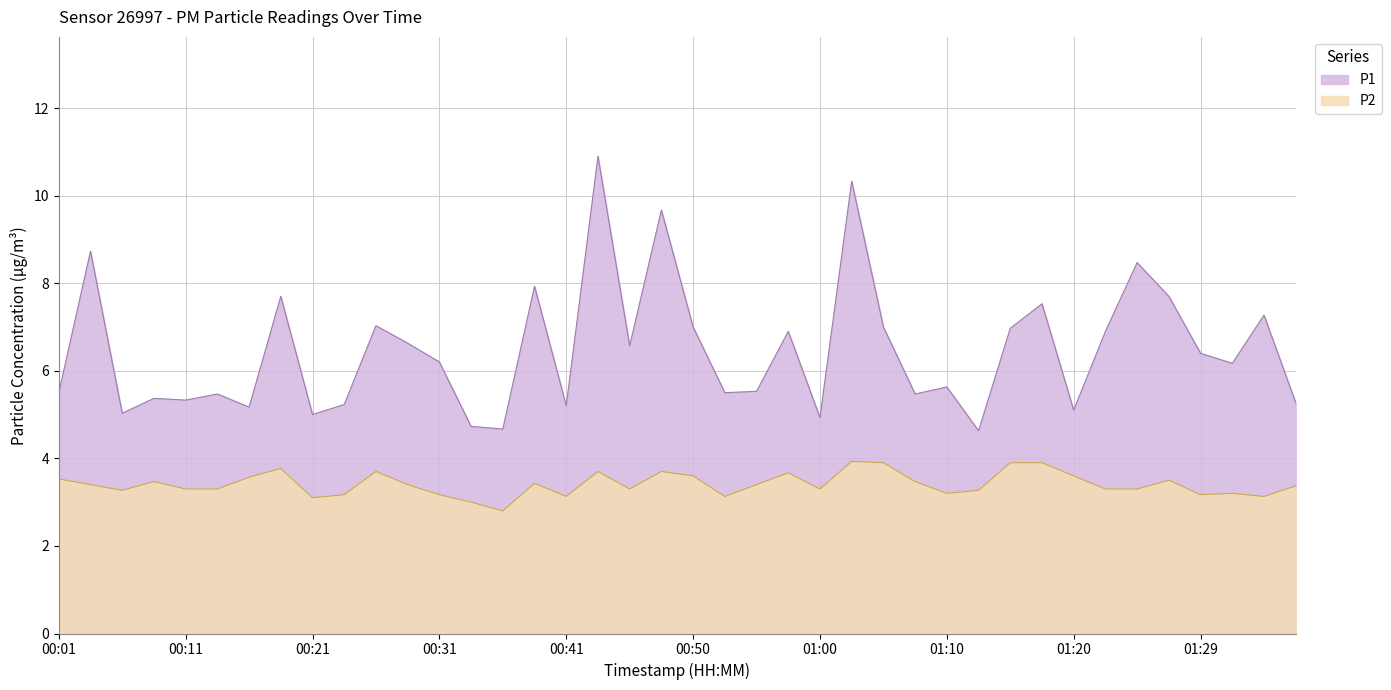

True or false: P1 and P2 cross at least once.

False